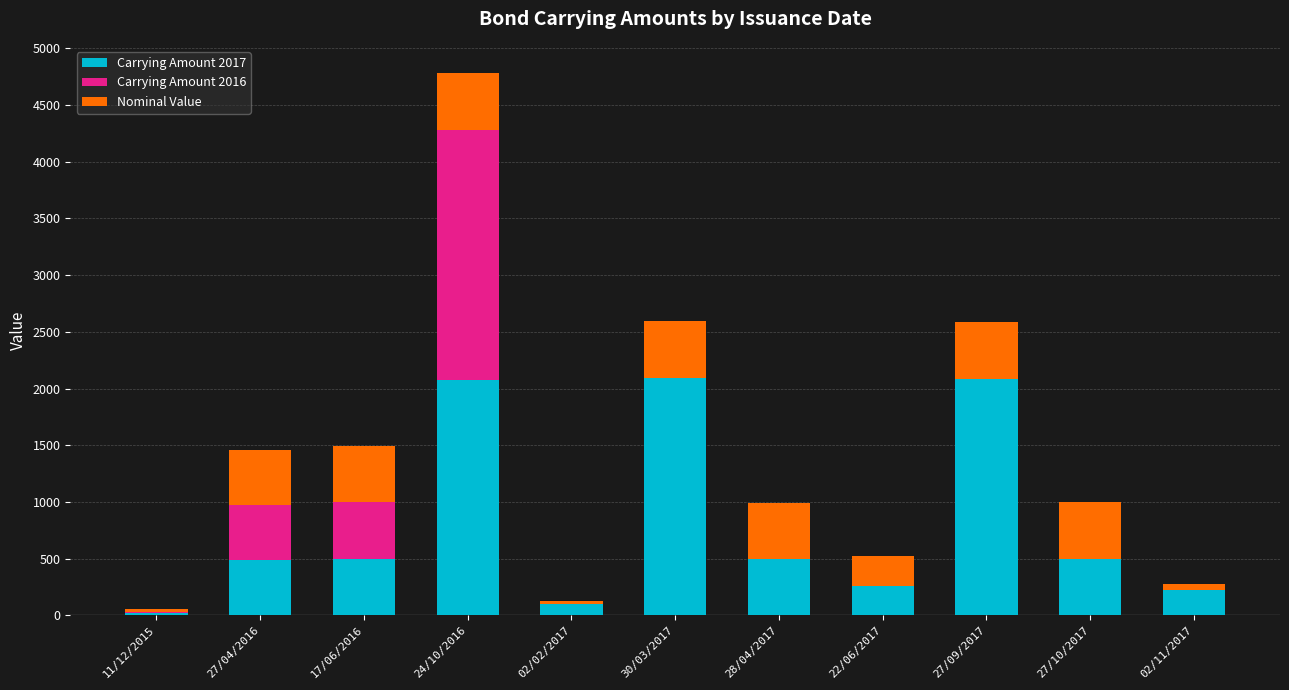

What is the highest value of the Carrying Amount 2017 series?

2093